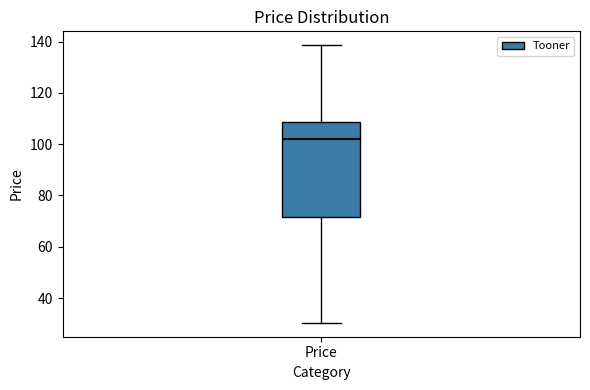

Read this box plot against the y-axis: the position of the median line, the range covered by the box, and the ends of both whiskers. The values are not printed on the chart, so give them approximately, as read against the axis.

median 102, box 72 to 108, whiskers 30 to 138